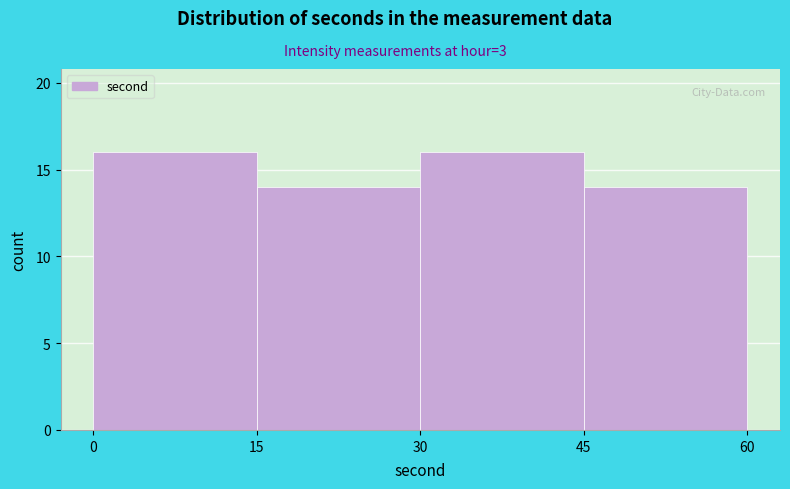

Reading left to right, list every bar in this chart as the range it spans on the x-axis followed by its height. The values are not printed on the chart, so give them approximately, as read against the axis.

0 to 15: 16
15 to 30: 14
30 to 45: 16
45 to 60: 14